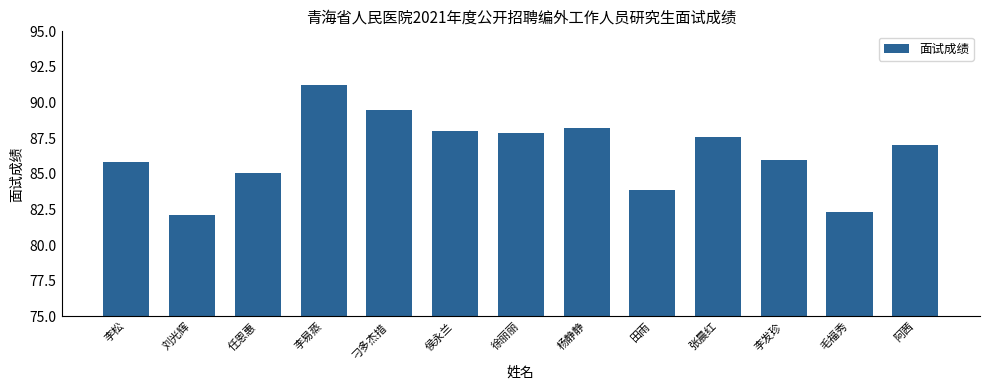

Which category has the highest value across all series?

李易蒸